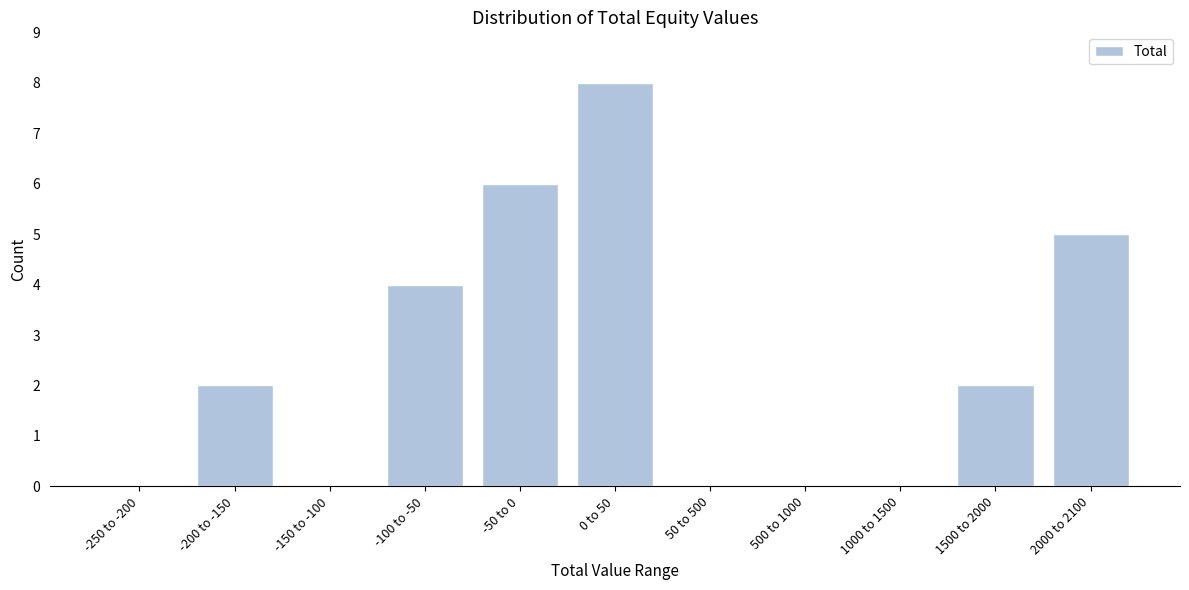

Reading left to right, extract all data points from this chart.

-250 to -200=0	-200 to -150=2	-150 to -100=0	-100 to -50=4	-50 to 0=6	0 to 50=8	50 to 500=0	500 to 1000=0	1000 to 1500=0	1500 to 2000=2	2000 to 2100=5